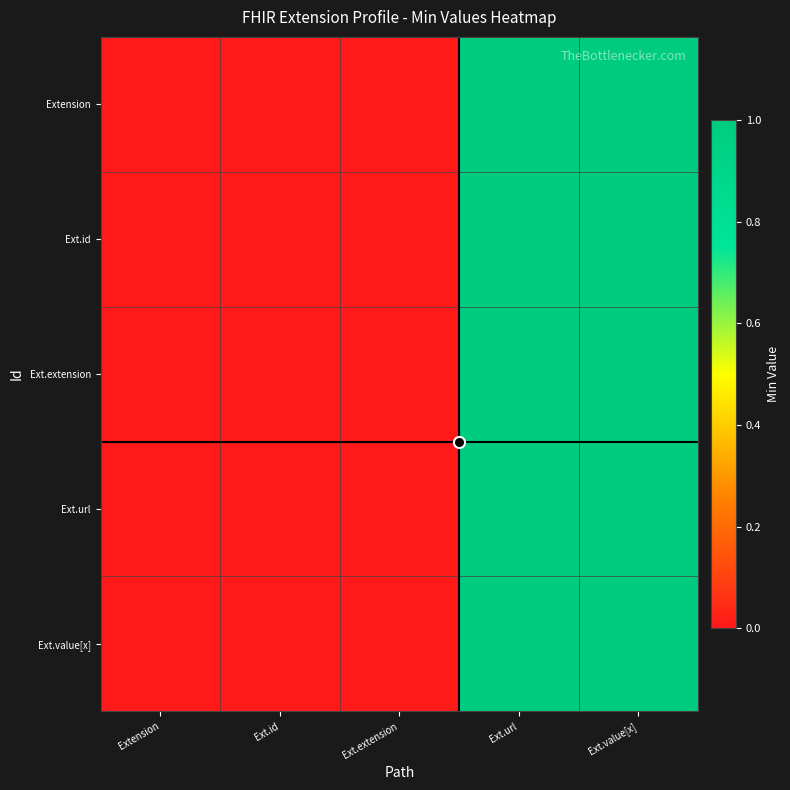

Reading left to right, transcribe all the data shown in this chart.

Extension: Extension=0	Ext.id=0	Ext.extension=0	Ext.url=1	Ext.value[x]=1
Ext.id: Extension=0	Ext.id=0	Ext.extension=0	Ext.url=1	Ext.value[x]=1
Ext.extension: Extension=0	Ext.id=0	Ext.extension=0	Ext.url=1	Ext.value[x]=1
Ext.url: Extension=0	Ext.id=0	Ext.extension=0	Ext.url=1	Ext.value[x]=1
Ext.value[x]: Extension=0	Ext.id=0	Ext.extension=0	Ext.url=1	Ext.value[x]=1